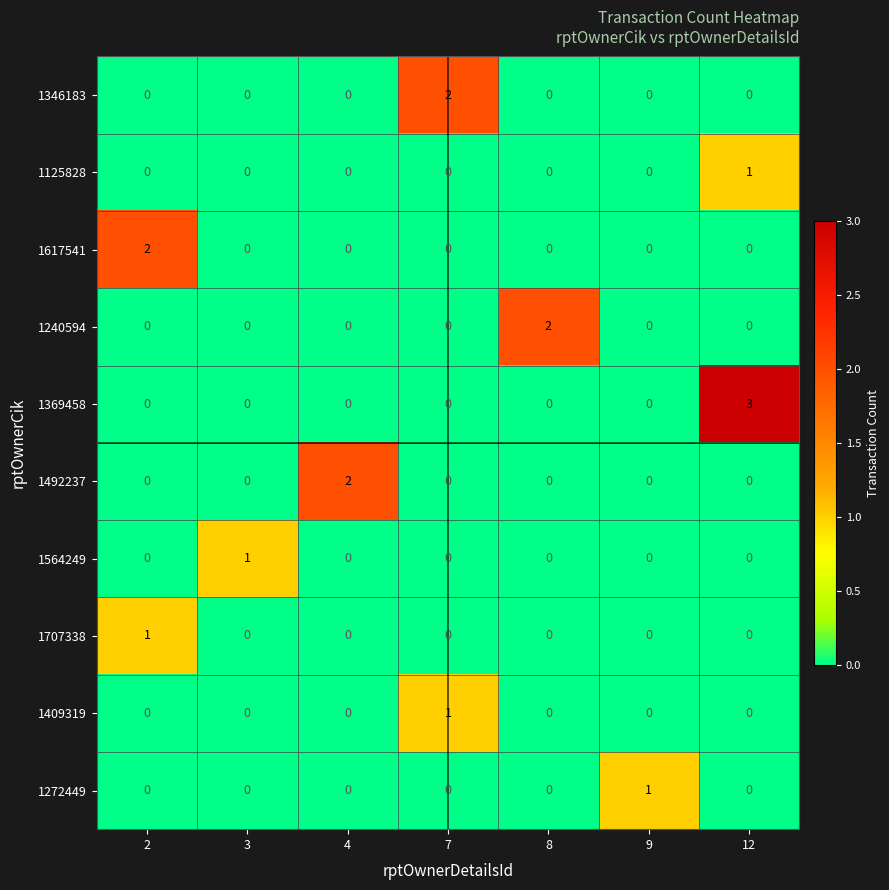

Count the number of categories in the chart.

7